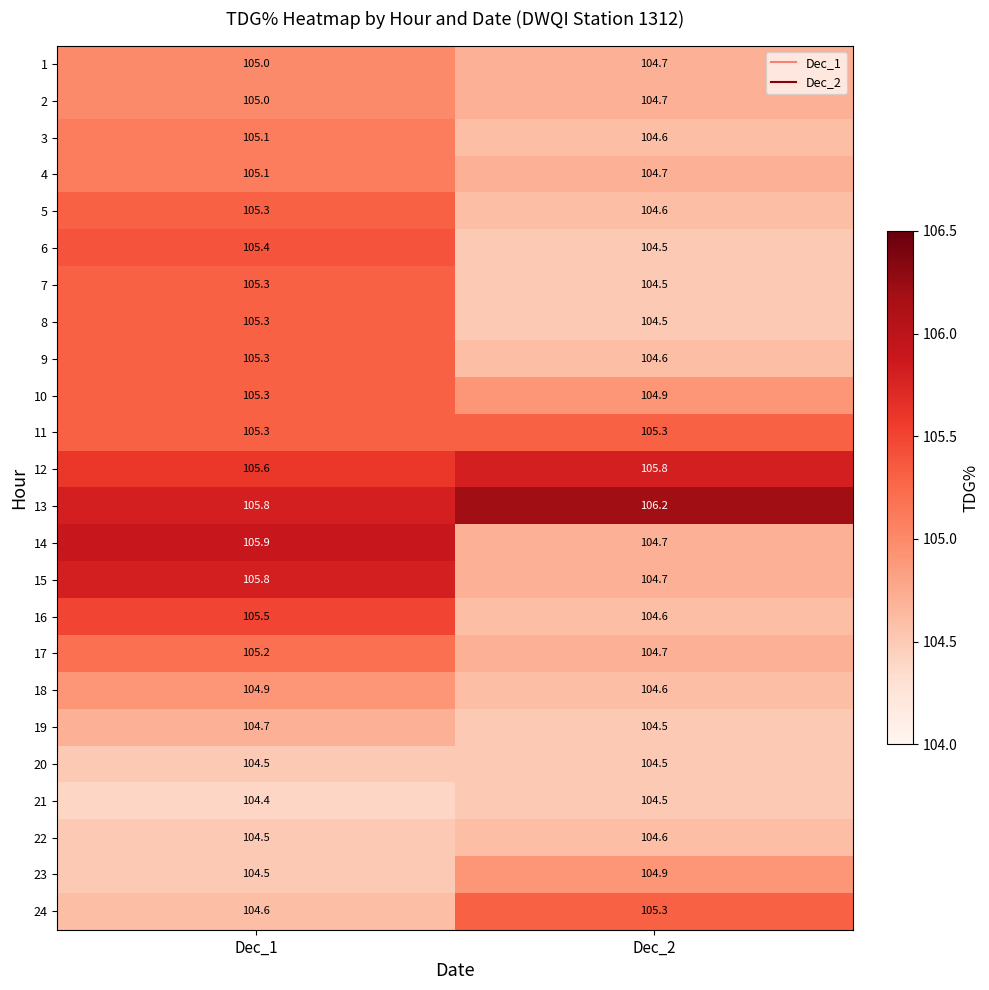

Which series has the largest total across all categories?

13